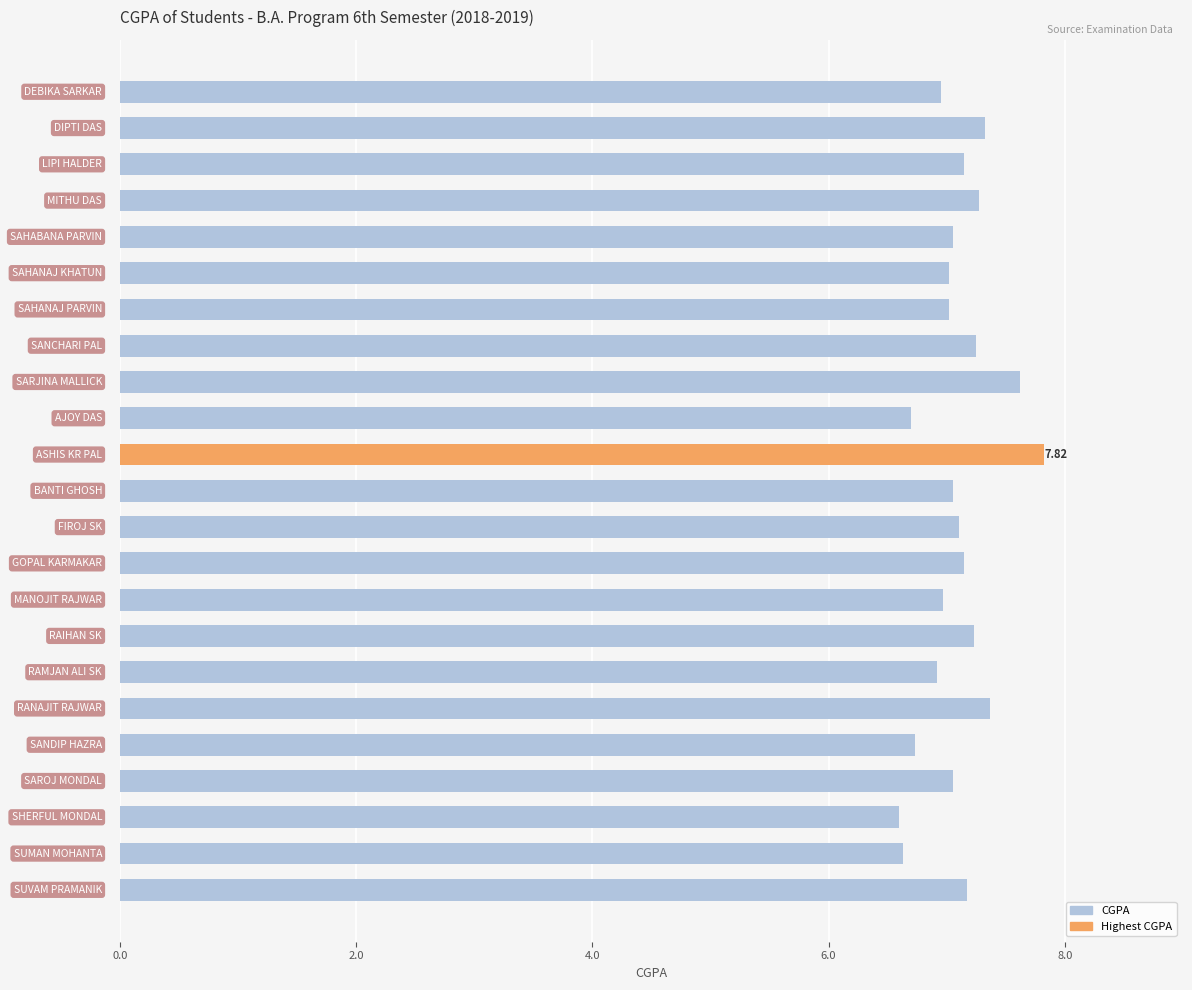

What is the difference between the maximum and minimum values?

1.2